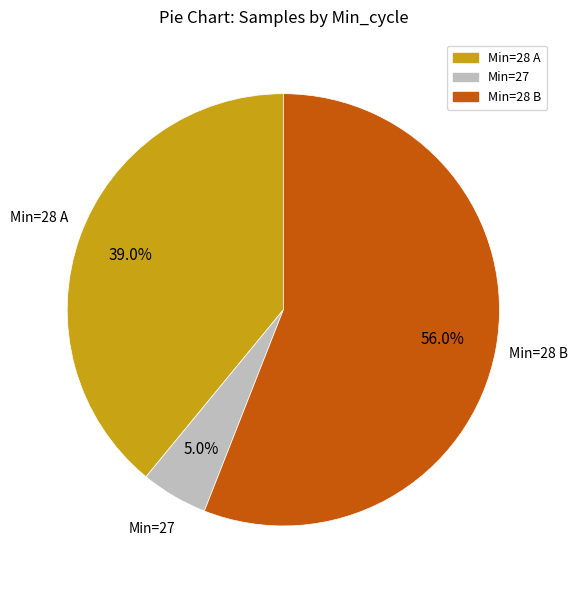

Rank the categories by value from highest to lowest.

Min=28 B, Min=28 A, Min=27